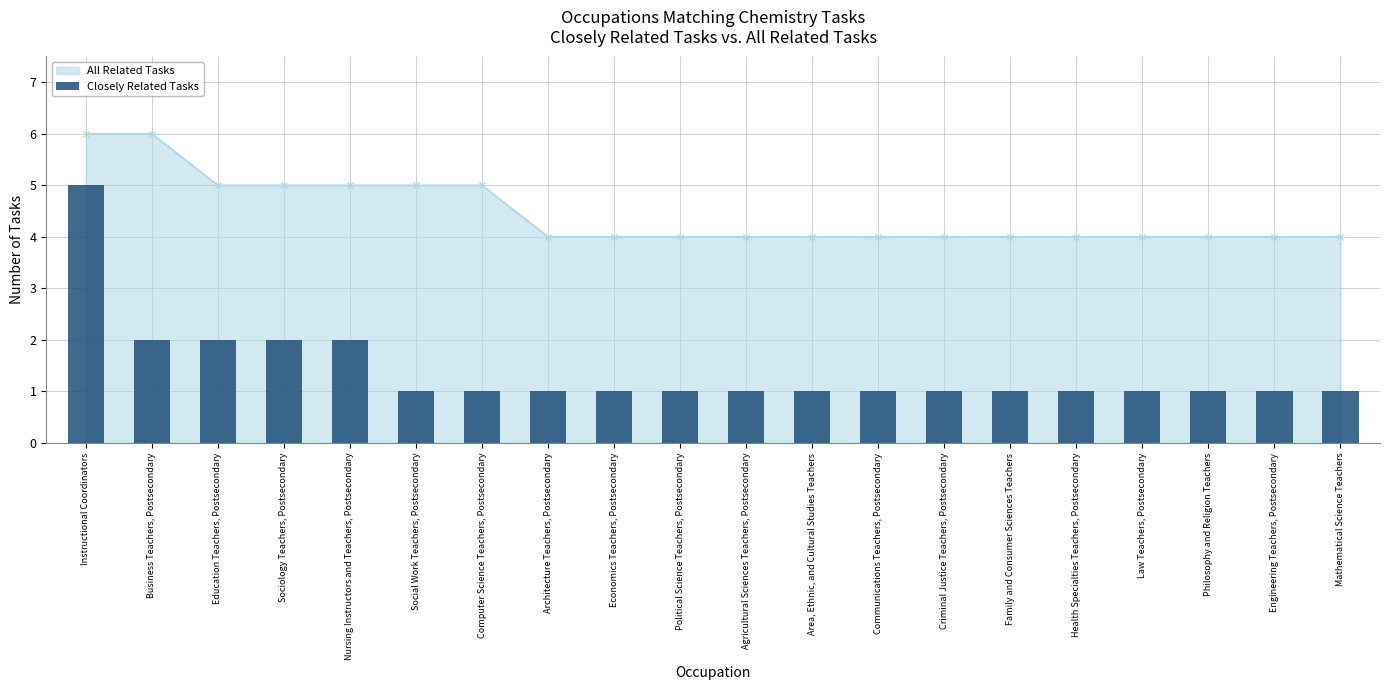

What is the smallest value displayed?

1